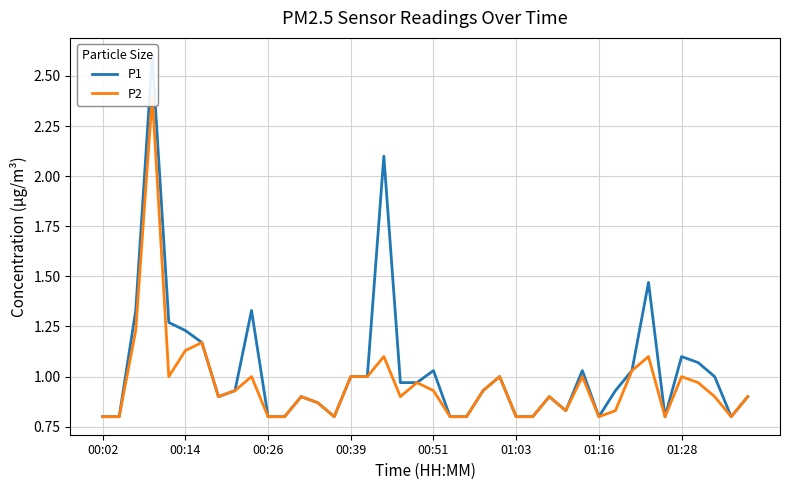

Count the number of categories in the chart.

40